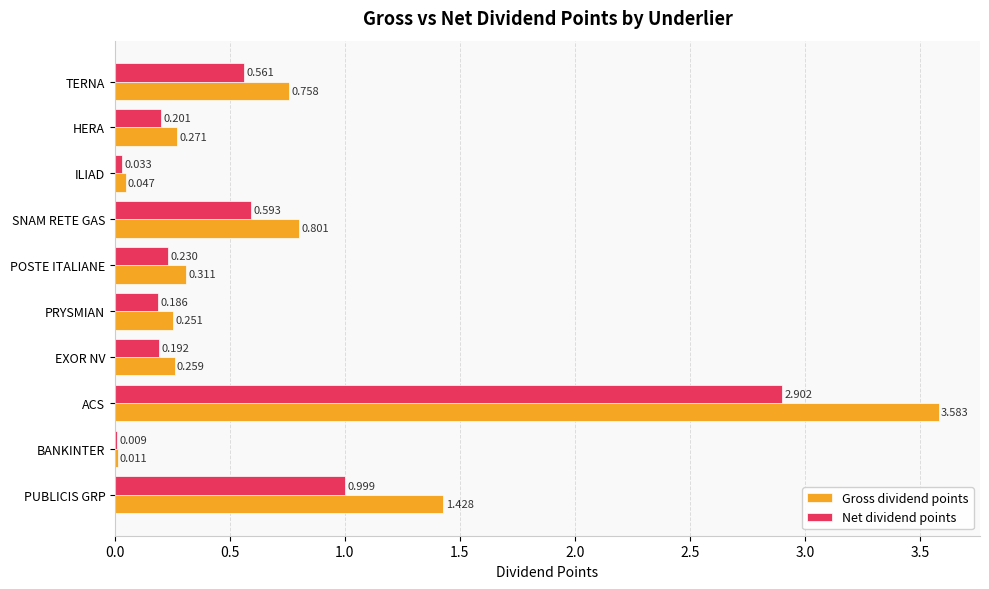

Which series has the largest total across all categories?

Gross dividend points